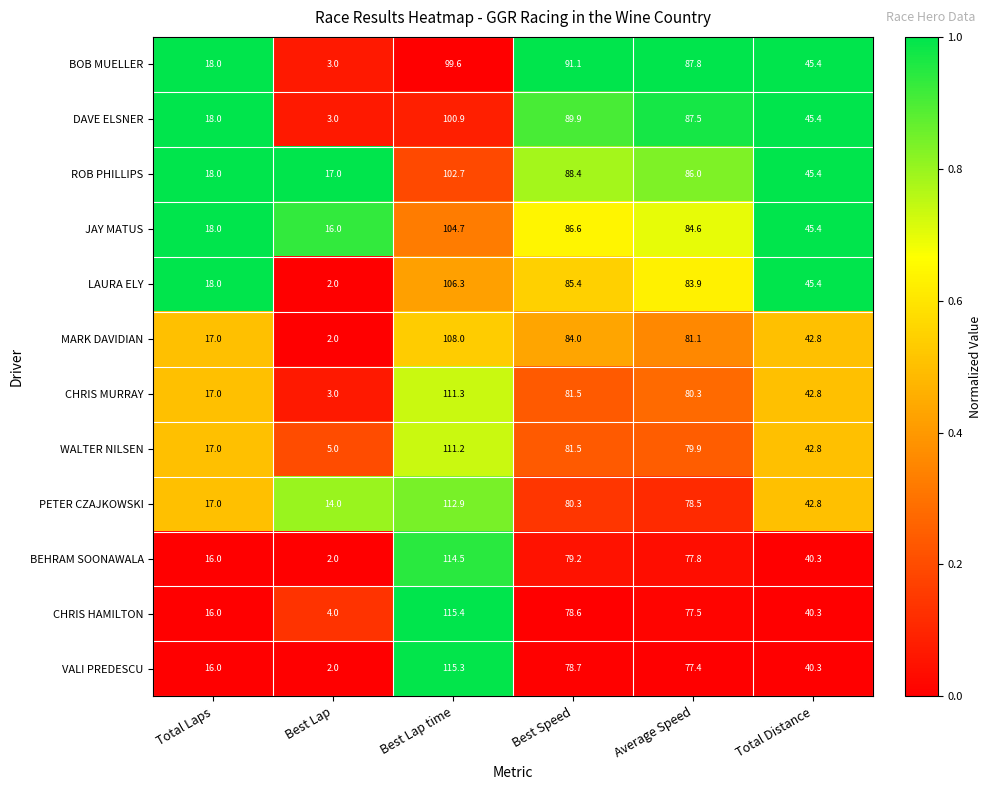

Is it true that PETER CZAJKOWSKI equals 16.1 at Average Speed?

False